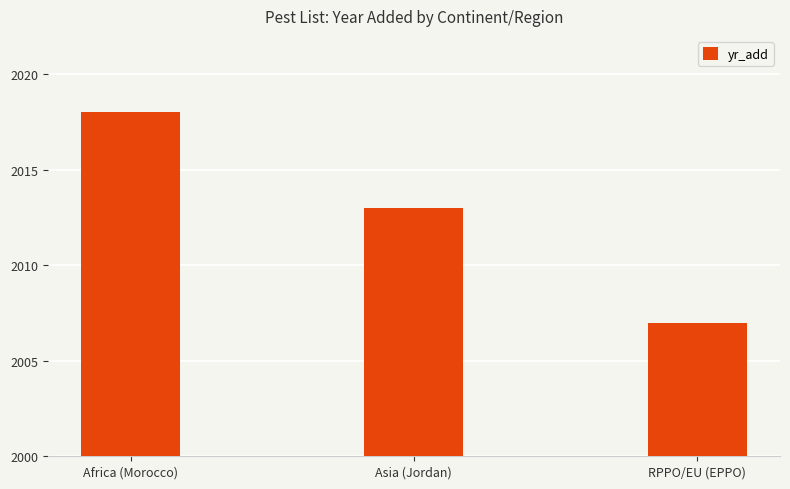

At which label is the value closest to 2012?

Asia (Jordan)